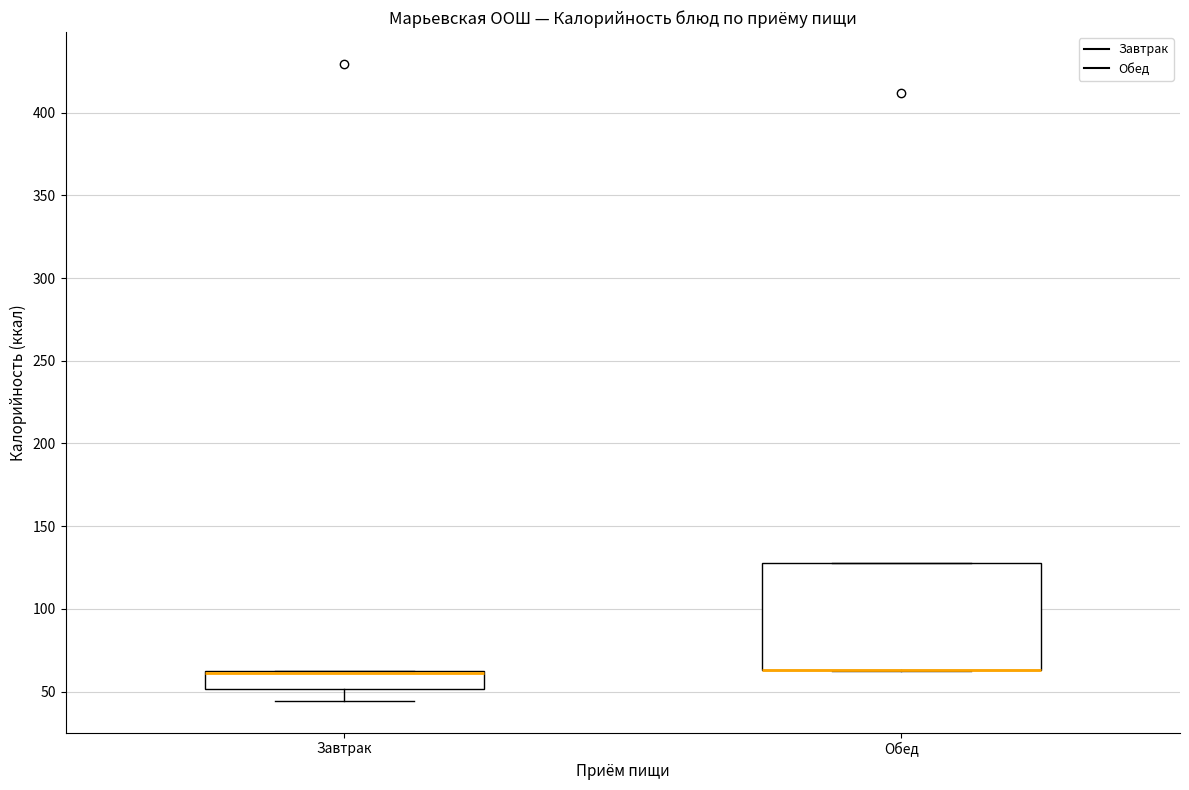

Reading left to right, read every box against the y-axis: the position of its median line, the range the box covers, and the ends of its whiskers. The values are not printed on the chart, so give them approximately, as read against the axis.

Завтрак: median 60 (drawn on the box's upper edge), box 50 to 65, whiskers 45 to 65
Обед: median 65 (drawn on the box's lower edge), box 65 to 130, whiskers 65 to 130